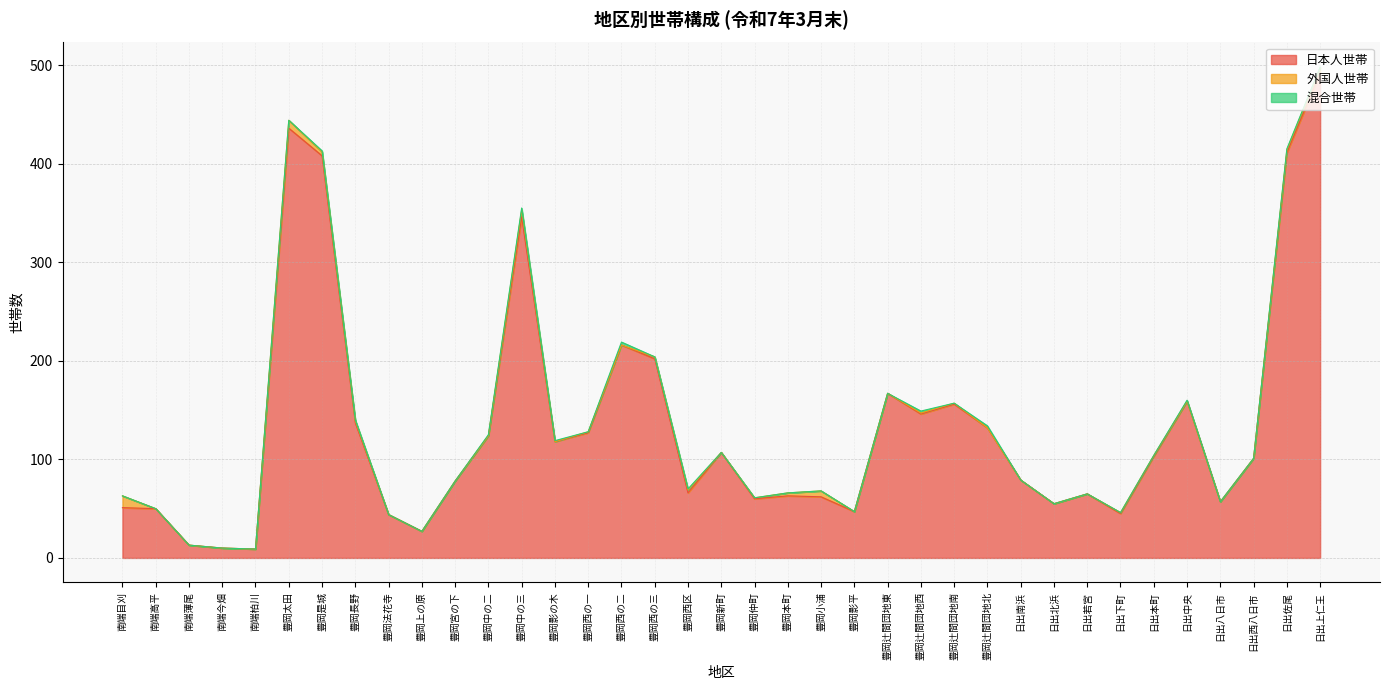

Reading left to right, list all the values displayed in this chart.

日本人世帯: 南端目刈=51	南端高平=50	南端薄尾=13	南端今畑=10	南端柏川=9	豊岡太田=436	豊岡是城=408	豊岡長野=137	豊岡法花寺=44	豊岡上の原=27	豊岡宮の下=78	豊岡中の二=124	豊岡中の三=346	豊岡影の木=118	豊岡西の一=127	豊岡西の二=216	豊岡西の三=202	豊岡西区=66	豊岡新町=107	豊岡仲町=60	豊岡本町=63	豊岡小浦=62	豊岡影平=47	豊岡辻間団地東=167	豊岡辻間団地西=146	豊岡辻間団地南=156	豊岡辻間団地北=132	日出南浜=79	日出北浜=55	日出若宮=65	日出下町=45	日出本町=103	日出中央=159	日出八日市=57	日出西八日市=101	日出佐尾=411	日出上仁王=492
外国人世帯: 南端目刈=12	南端高平=0	南端薄尾=0	南端今畑=0	南端柏川=0	豊岡太田=8	豊岡是城=4	豊岡長野=2	豊岡法花寺=0	豊岡上の原=0	豊岡宮の下=0	豊岡中の二=0	豊岡中の三=7	豊岡影の木=0	豊岡西の一=1	豊岡西の二=0	豊岡西の三=2	豊岡西区=3	豊岡新町=0	豊岡仲町=1	豊岡本町=3	豊岡小浦=6	豊岡影平=0	豊岡辻間団地東=0	豊岡辻間団地西=1	豊岡辻間団地南=1	豊岡辻間団地北=0	日出南浜=0	日出北浜=0	日出若宮=0	日出下町=1	日出本町=1	日出中央=0	日出八日市=0	日出西八日市=0	日出佐尾=3	日出上仁王=5
混合世帯: 南端目刈=0	南端高平=0	南端薄尾=0	南端今畑=0	南端柏川=0	豊岡太田=0	豊岡是城=1	豊岡長野=1	豊岡法花寺=0	豊岡上の原=0	豊岡宮の下=0	豊岡中の二=1	豊岡中の三=2	豊岡影の木=1	豊岡西の一=0	豊岡西の二=3	豊岡西の三=0	豊岡西区=1	豊岡新町=0	豊岡仲町=0	豊岡本町=0	豊岡小浦=0	豊岡影平=0	豊岡辻間団地東=0	豊岡辻間団地西=2	豊岡辻間団地南=0	豊岡辻間団地北=2	日出南浜=0	日出北浜=0	日出若宮=0	日出下町=0	日出本町=0	日出中央=1	日出八日市=0	日出西八日市=0	日出佐尾=1	日出上仁王=1